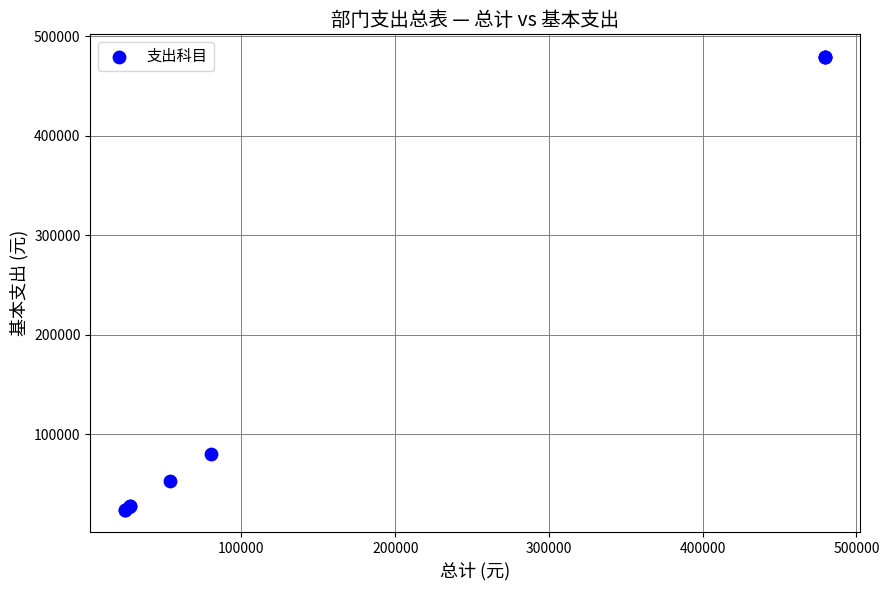

What Y value in the scatter plot is closest to 251851?

80023.7